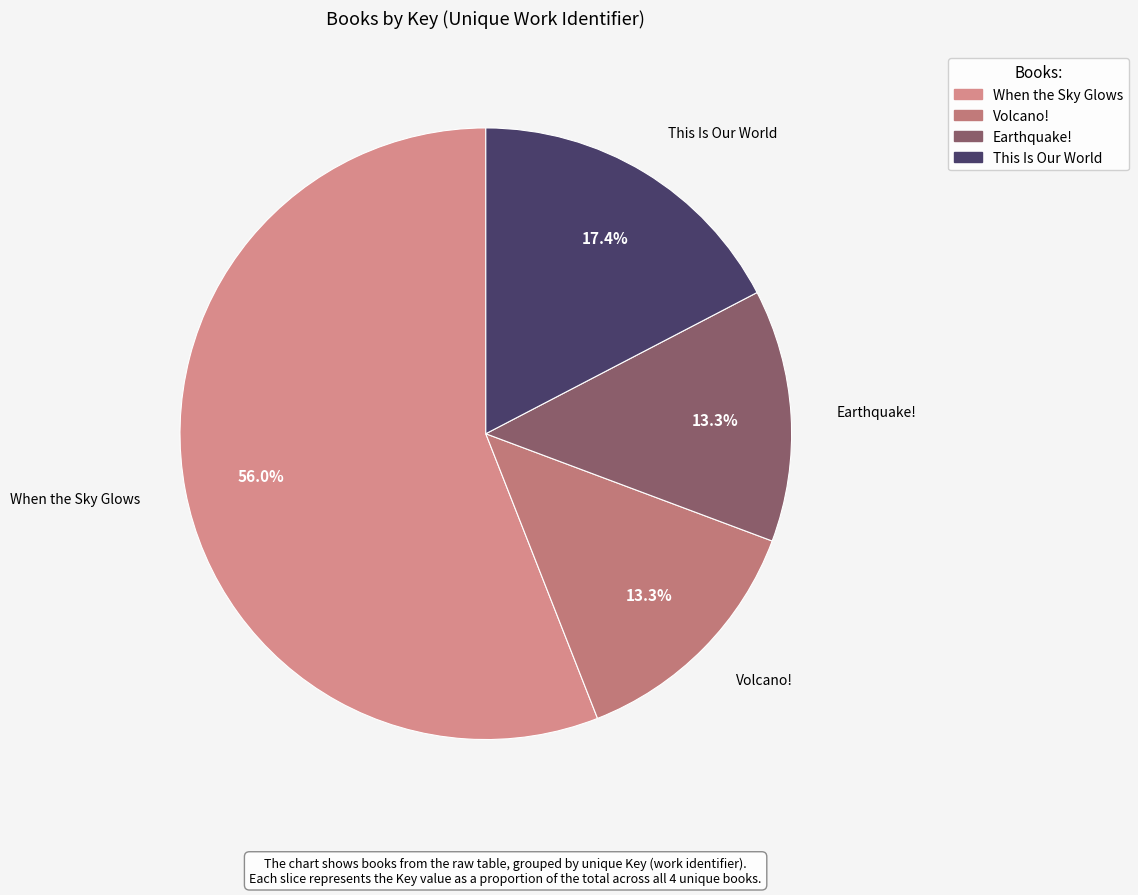

How many segments does this pie chart have?

4